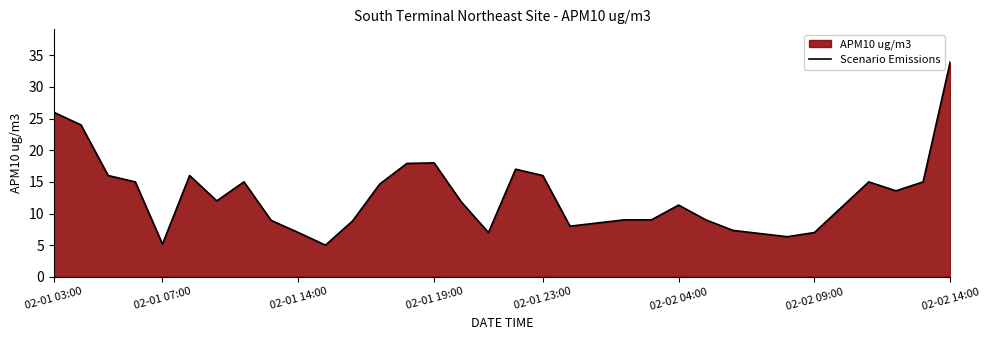

What is the ratio of the value at 02-02 04:00 to the value at 02-01 07:00?

2.2